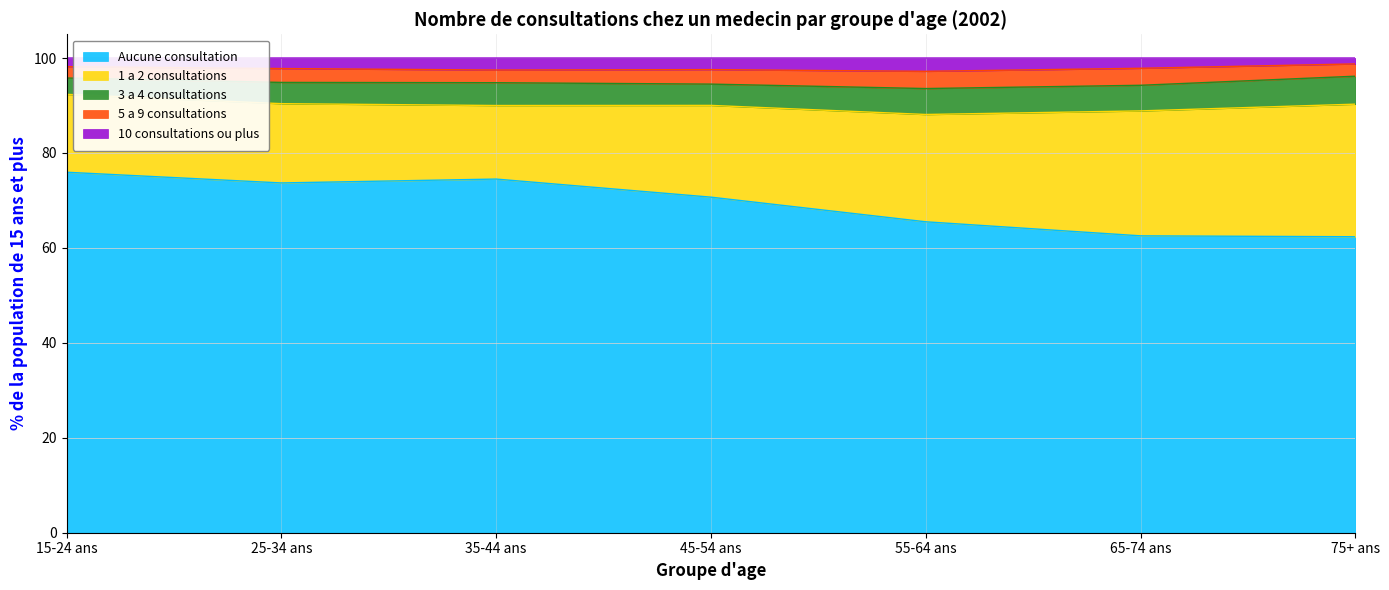

What is the average value of the 3 a 4 consultations series?

4.8